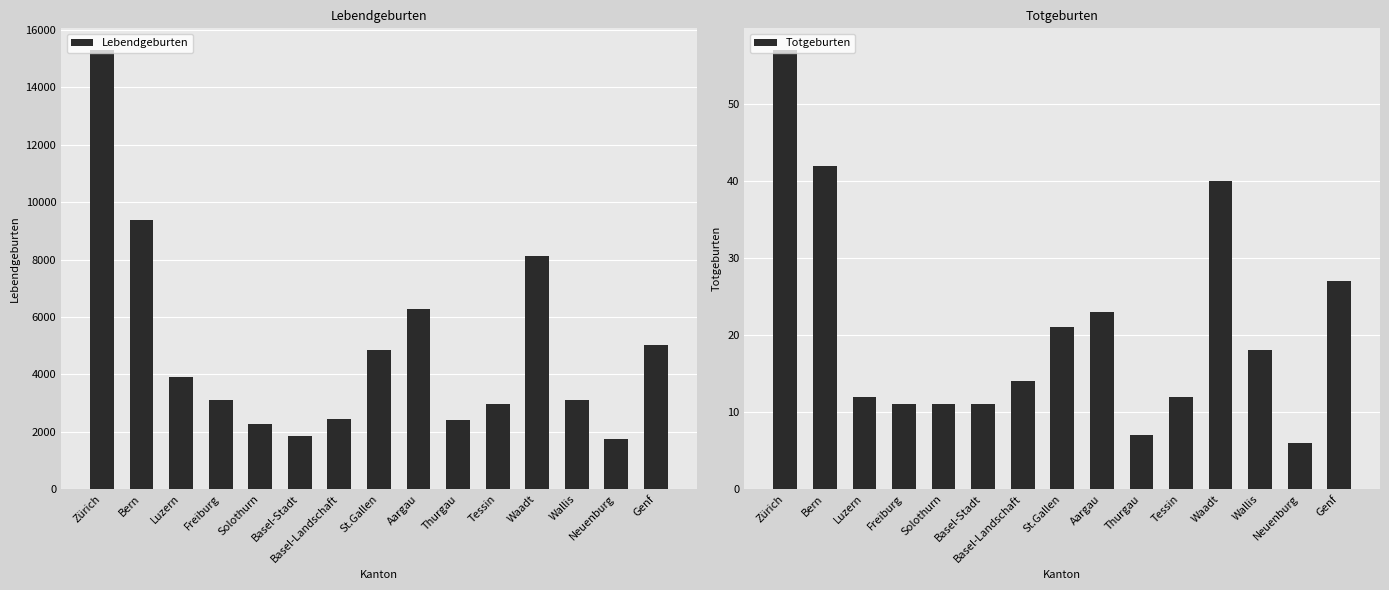

What is the spread (max minus min) of values at Wallis?

3078